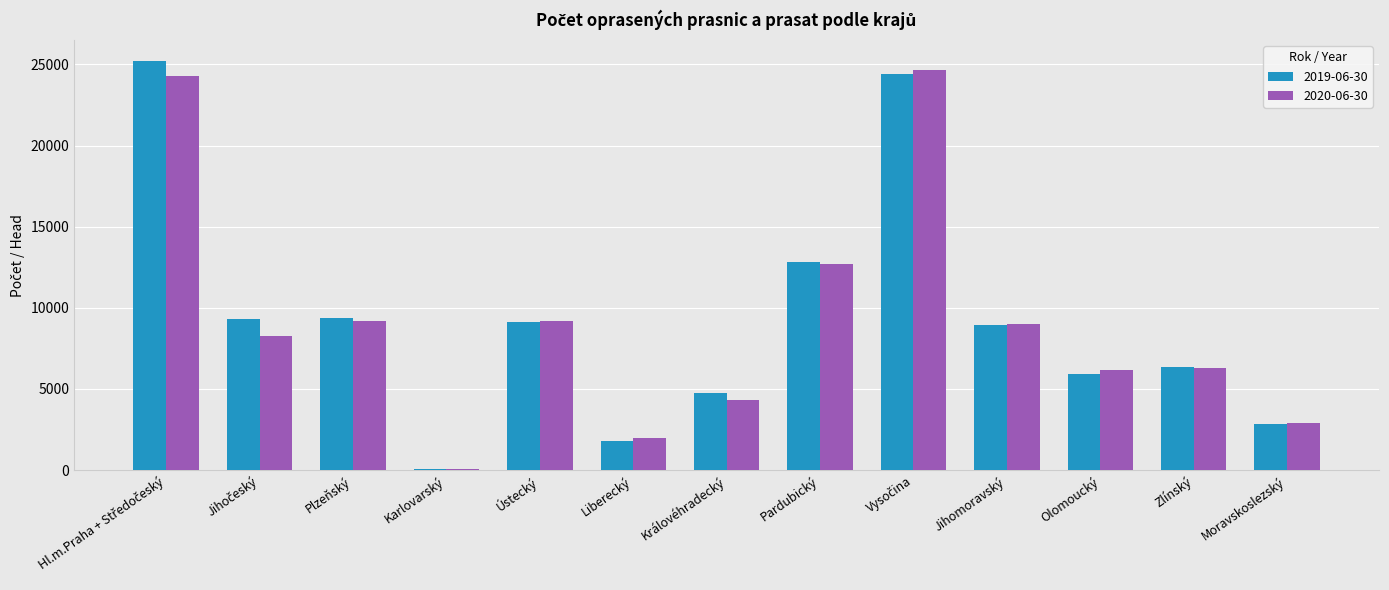

How many groups of bars are there?

13